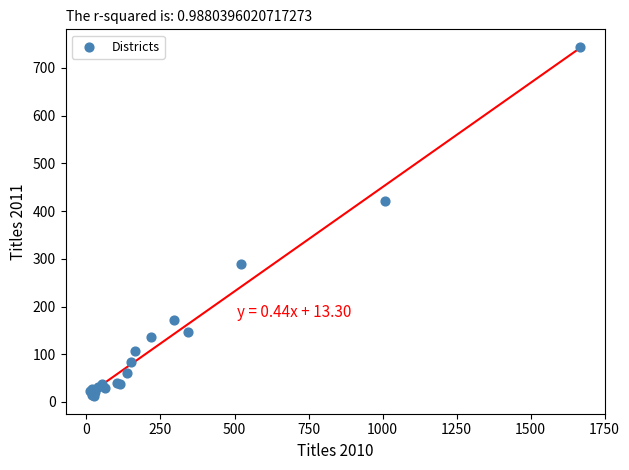

What Y value in the scatter plot is closest to 378?

420